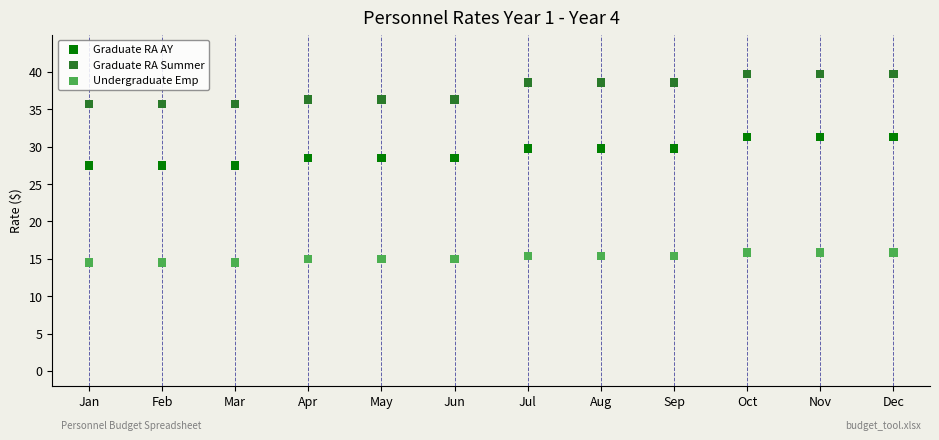

What are all the series names shown in the legend?

Graduate RA AY, Graduate RA Summer, Undergraduate Emp